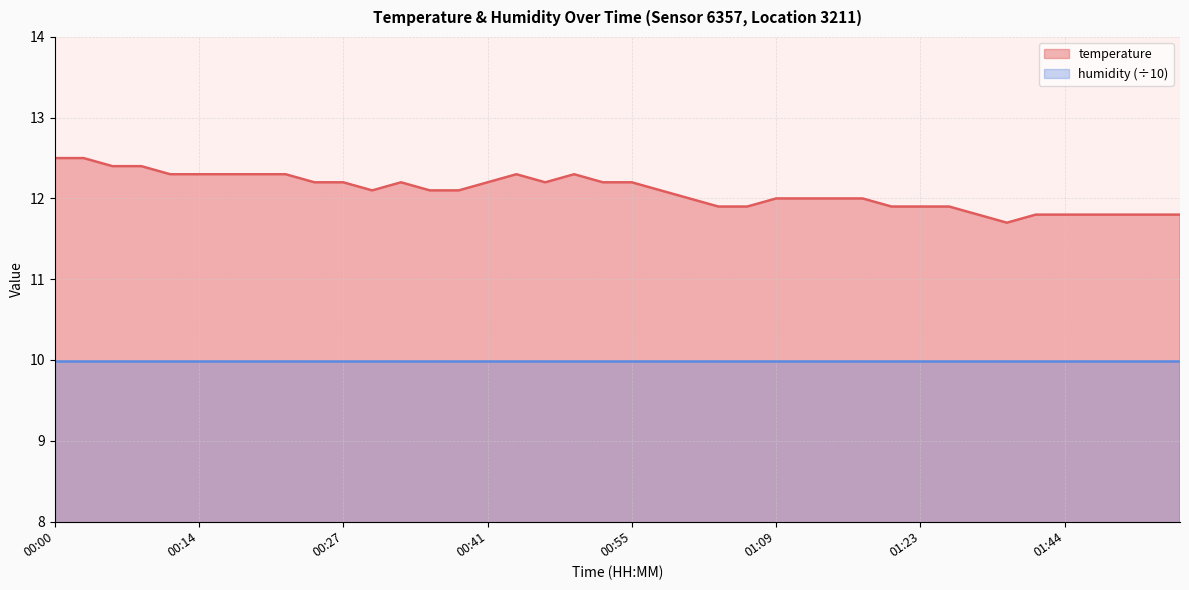

What is the value of the 22nd point from the left?

12.1